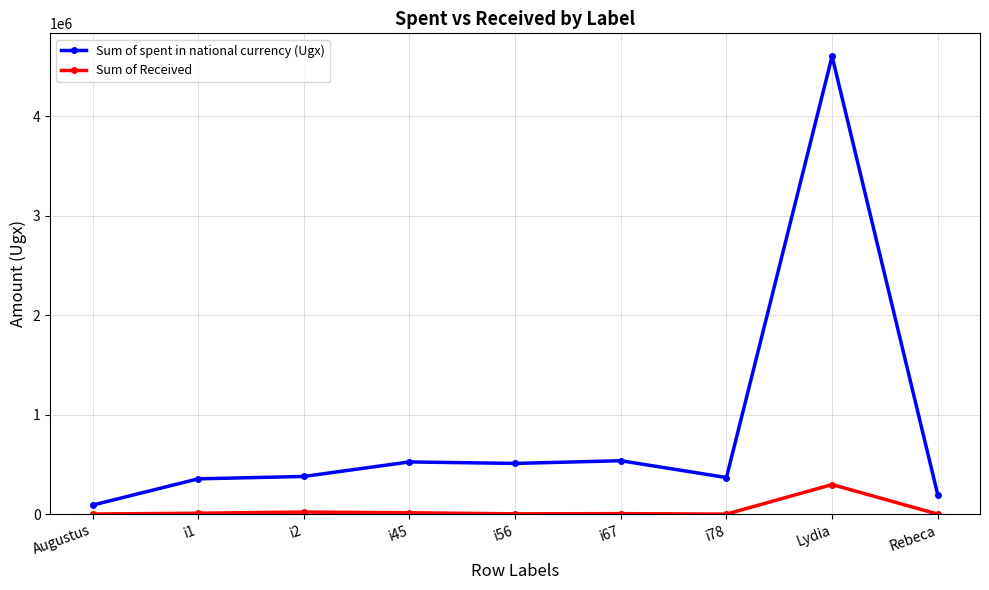

Which series changed the most between i56 and i78?

Sum of spent in national currency (Ugx)